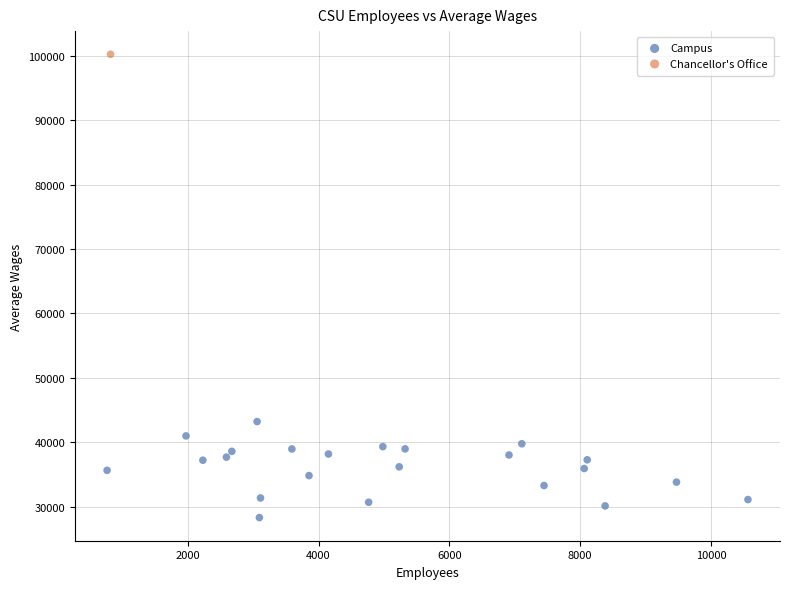

What are all the series names shown in the legend?

Campus, Chancellor's Office